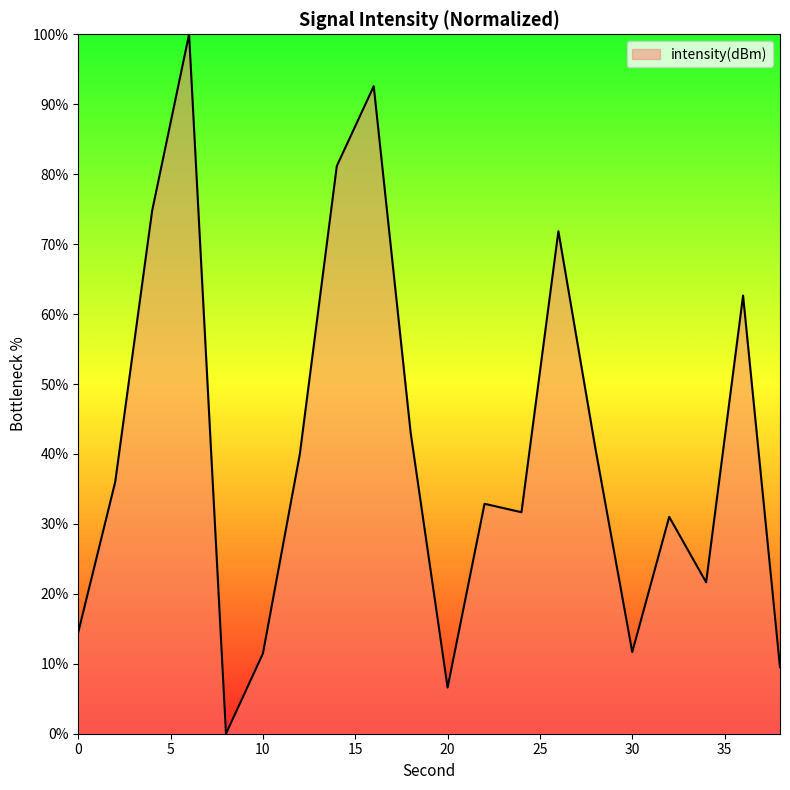

How many values exceed 36?

10